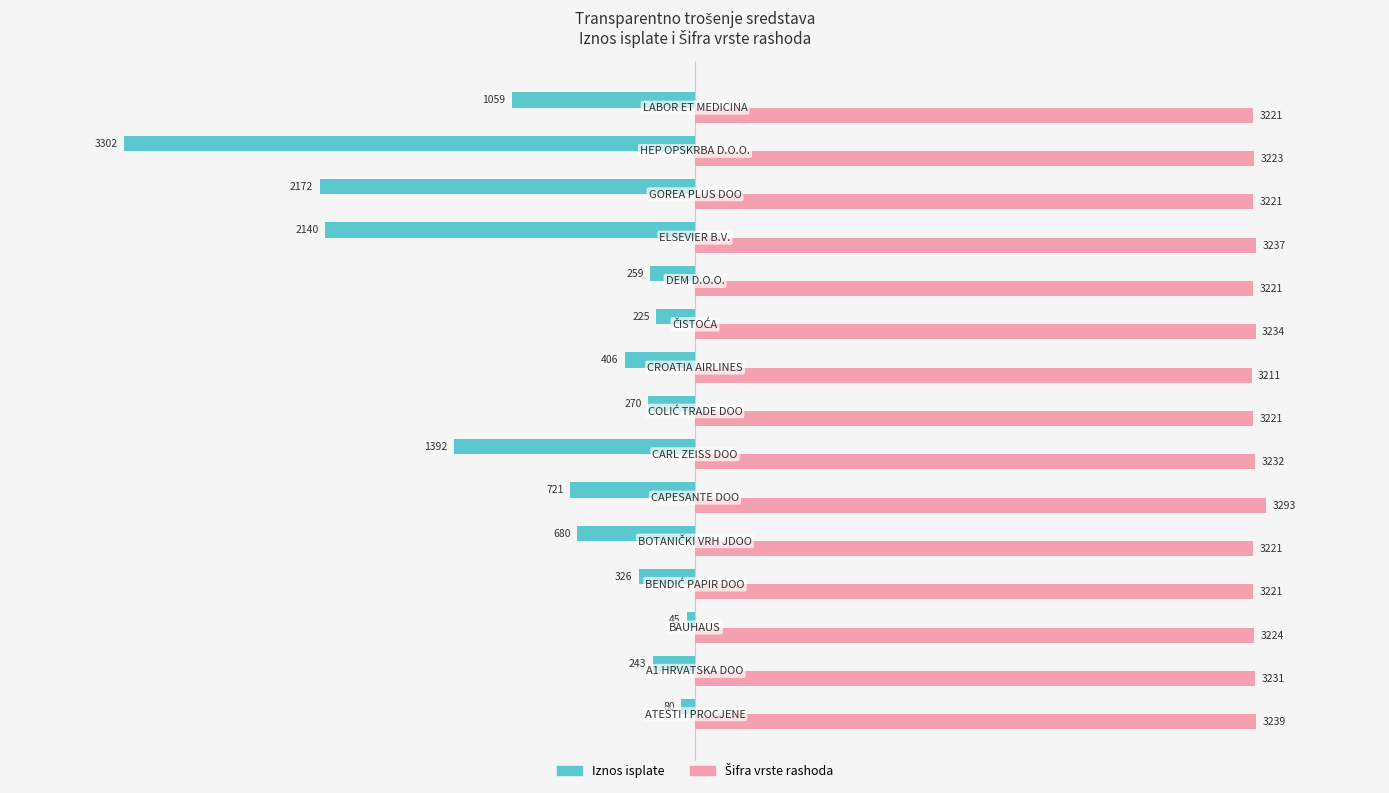

How many series are shown in this chart?

2